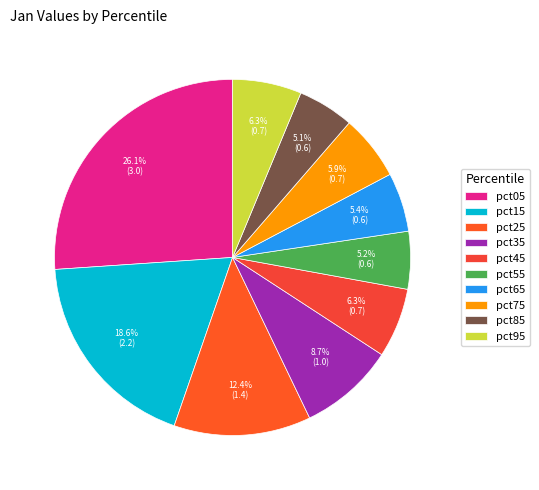

What is the change in value from pct25 to pct45?

-0.7